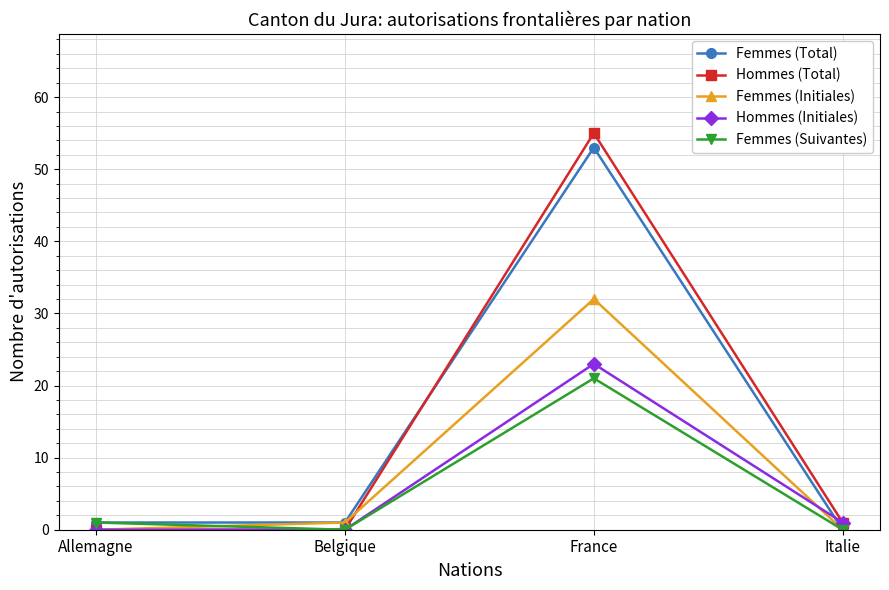

Reading left to right, list all the values displayed in this chart.

Femmes (Total): Allemagne=1	Belgique=1	France=53	Italie=0
Hommes (Total): Allemagne=0	Belgique=0	France=55	Italie=1
Femmes (Initiales): Allemagne=0	Belgique=1	France=32	Italie=0
Hommes (Initiales): Allemagne=0	Belgique=0	France=23	Italie=1
Femmes (Suivantes): Allemagne=1	Belgique=0	France=21	Italie=0